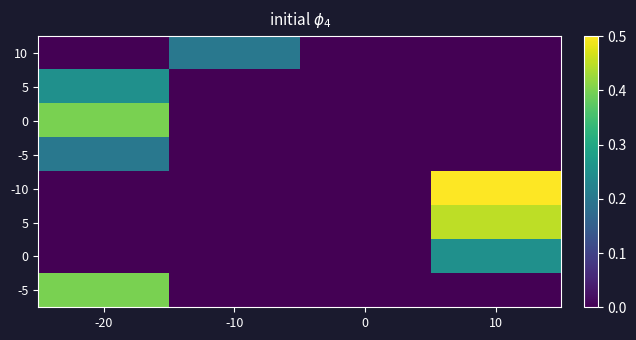

At which category is the sum across all series the highest?

-20